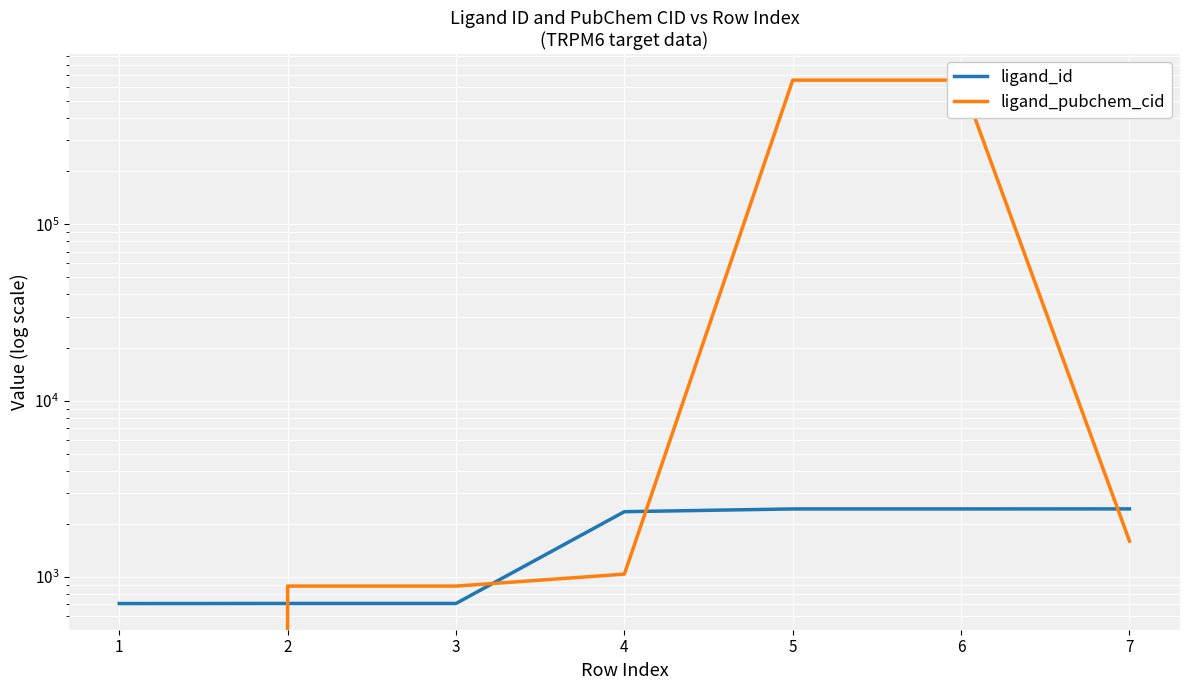

Reading left to right, list all the values displayed in this chart.

ligand_id: 707	708	708	2346	2432	2432	2433
ligand_pubchem_cid: 0	888	888	1038	656819	656819	1598